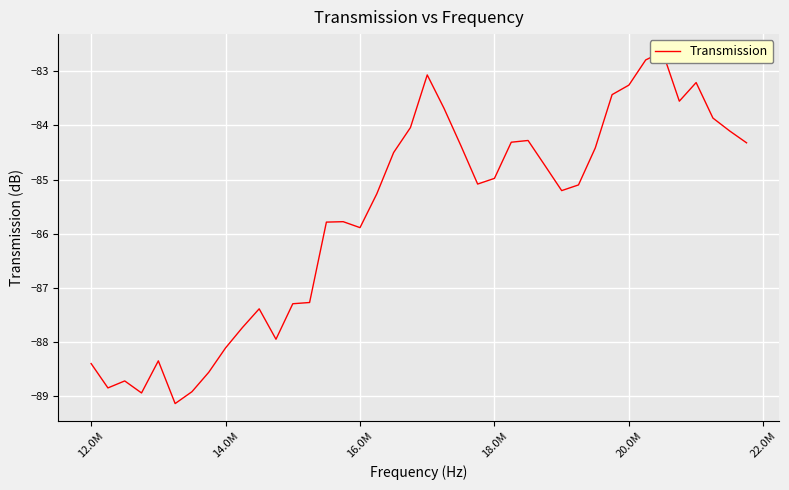

The chart shows a value of -135.9 at 19. True or false?

False